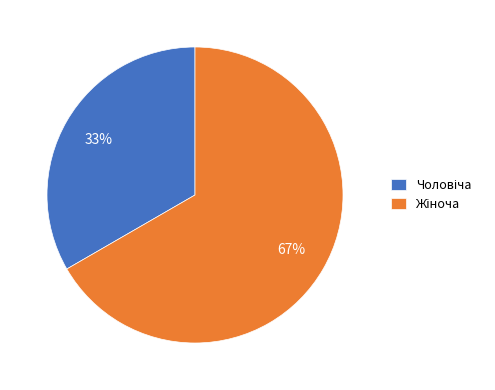

Does any single category account for the majority?

Yes